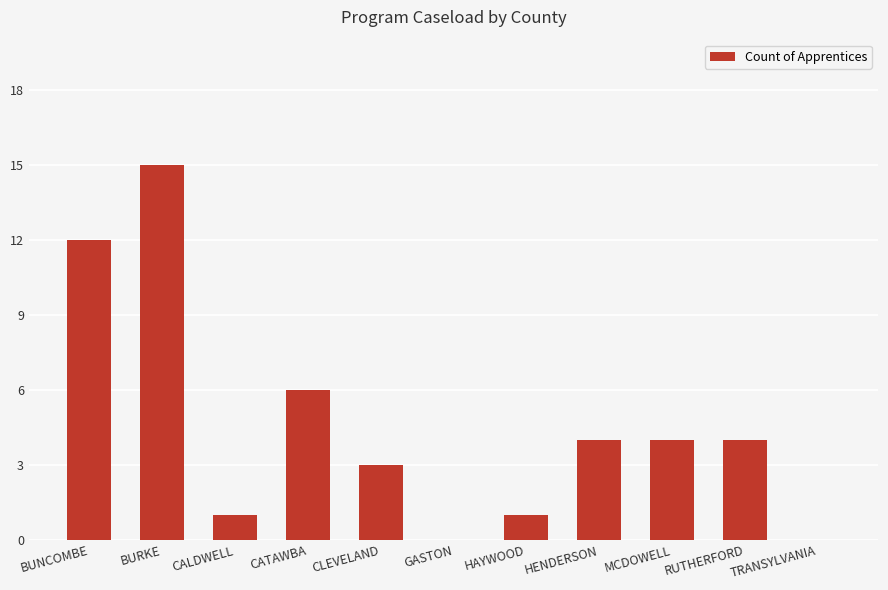

True or false: the data shows 4 at HENDERSON.

True